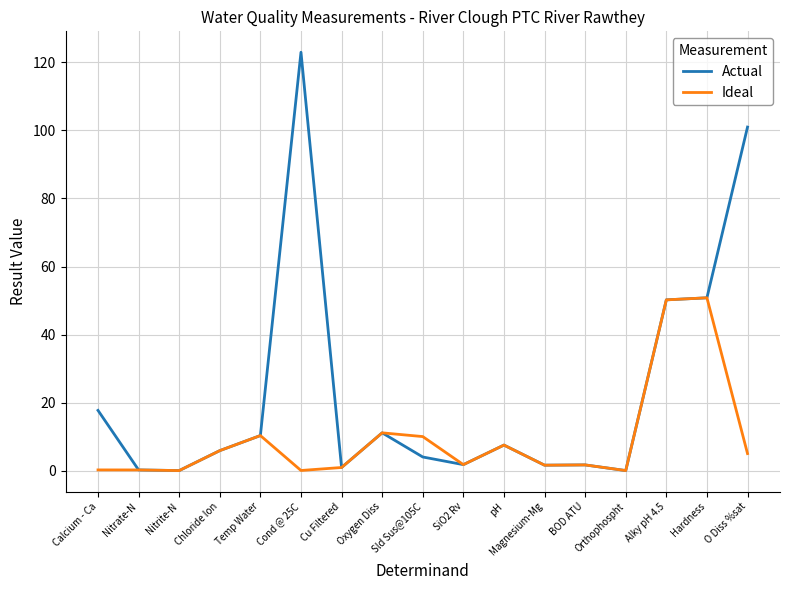

Is it true that Ideal equals 11.1 at Oxygen Diss?

True